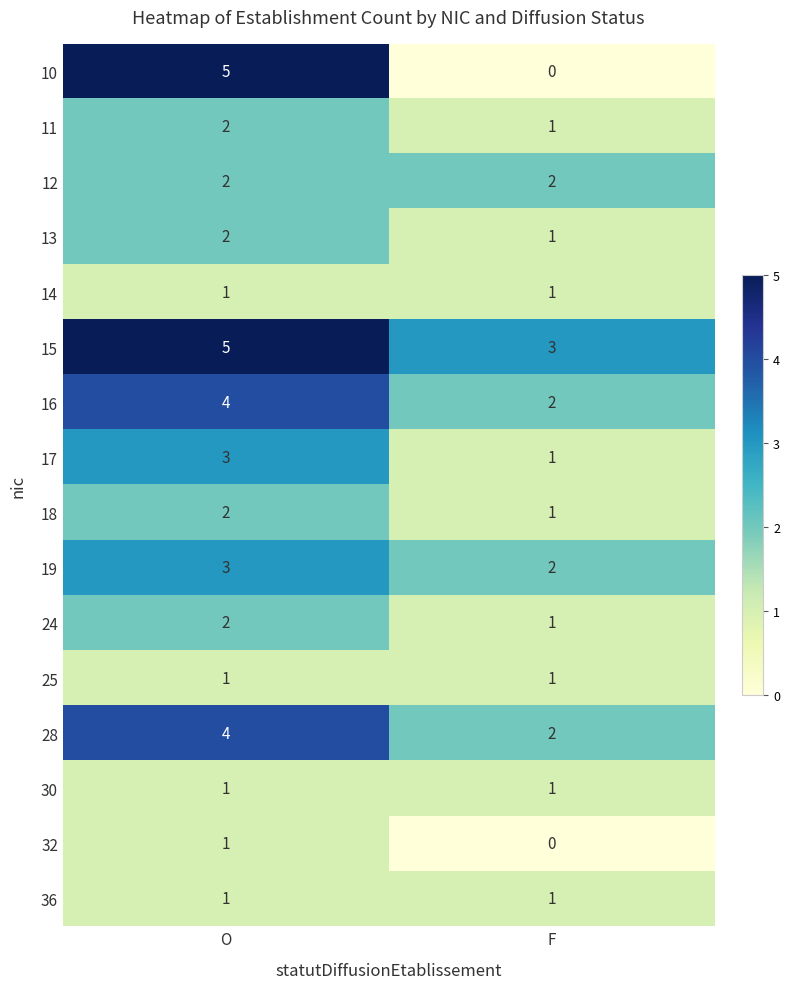

The value of 28 at F is 1. True or false?

False